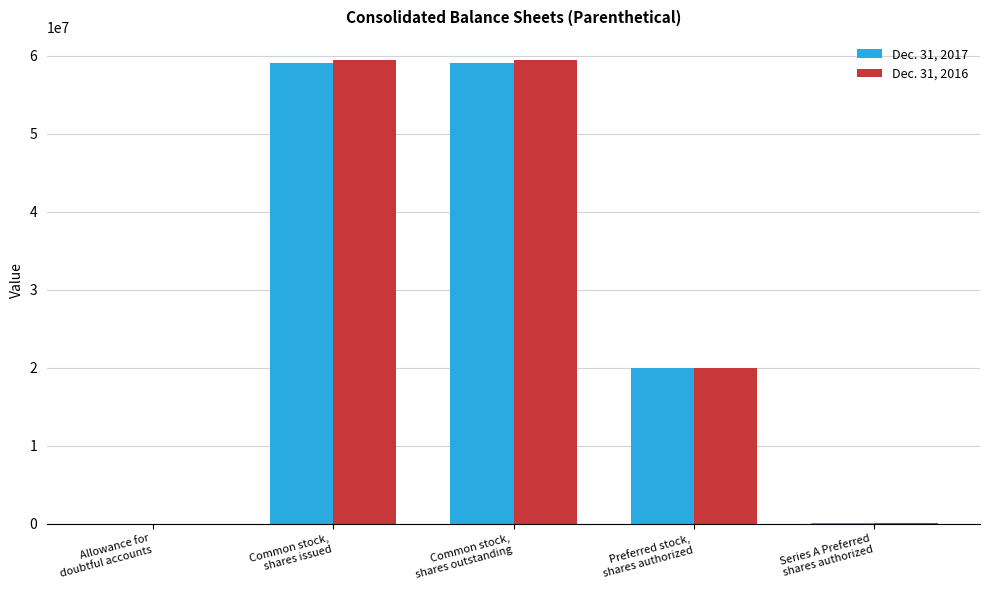

Is the value of Dec. 31, 2016 at Common stock,
shares outstanding greater than the value of Dec. 31, 2017 at Preferred stock,
shares authorized?

Yes